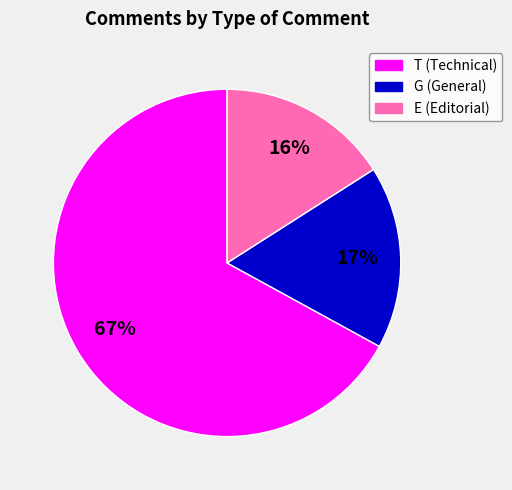

Which has a higher value, E or G?

G